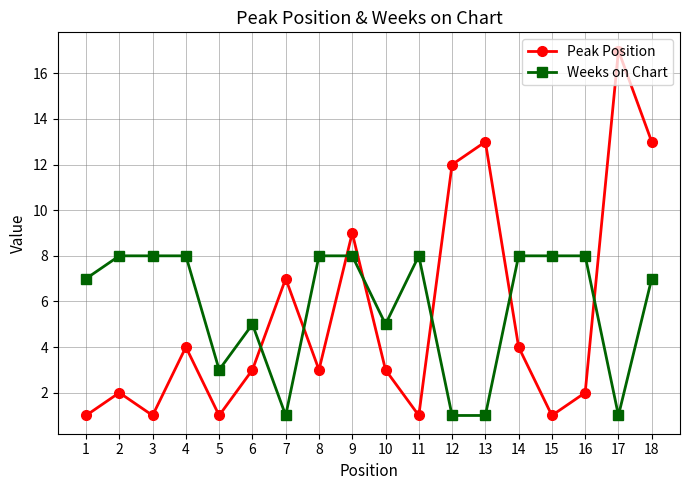

What is the value of the Weeks on Chart point at the 10th from the left?

5